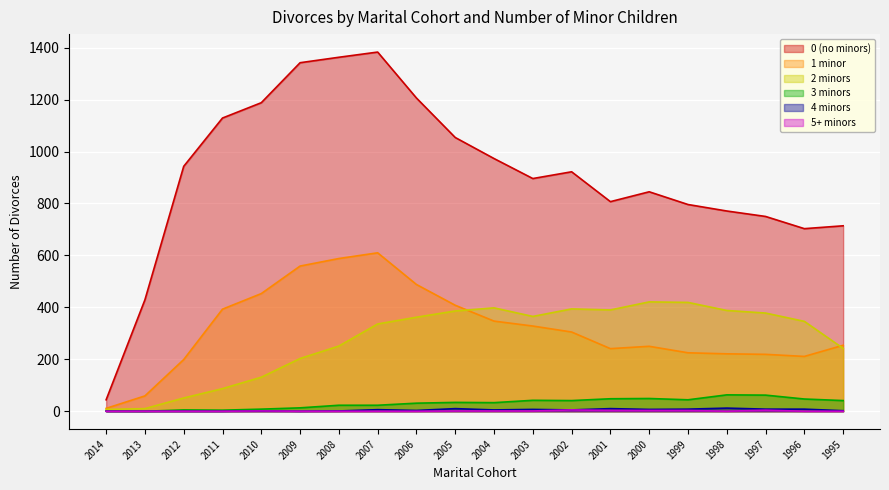

True or false: 4 minors and 5+ minors intersect in this chart.

False